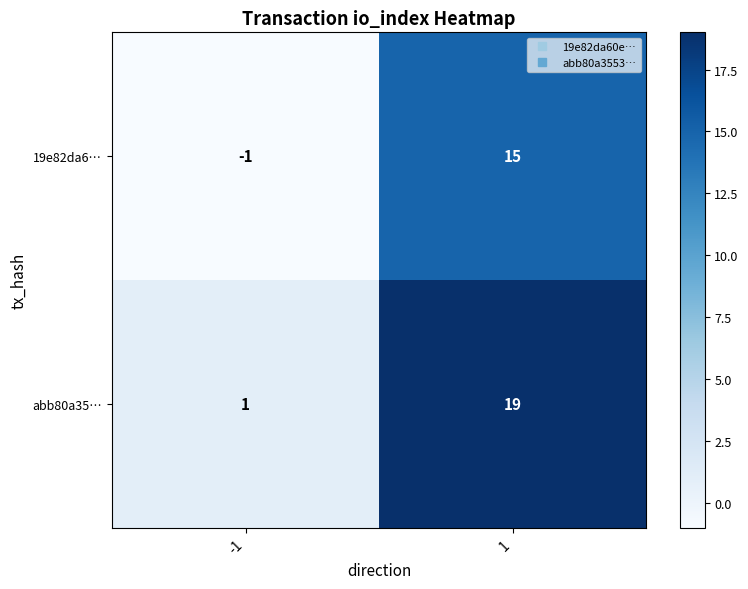

Rank the series by their maximum value, from highest to lowest.

abb80a35…, 19e82da6…